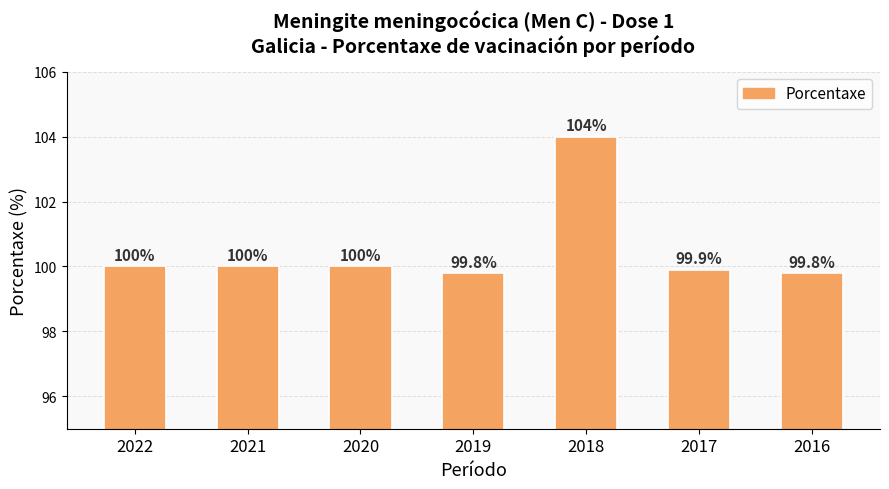

What is the smallest value displayed?

99.8